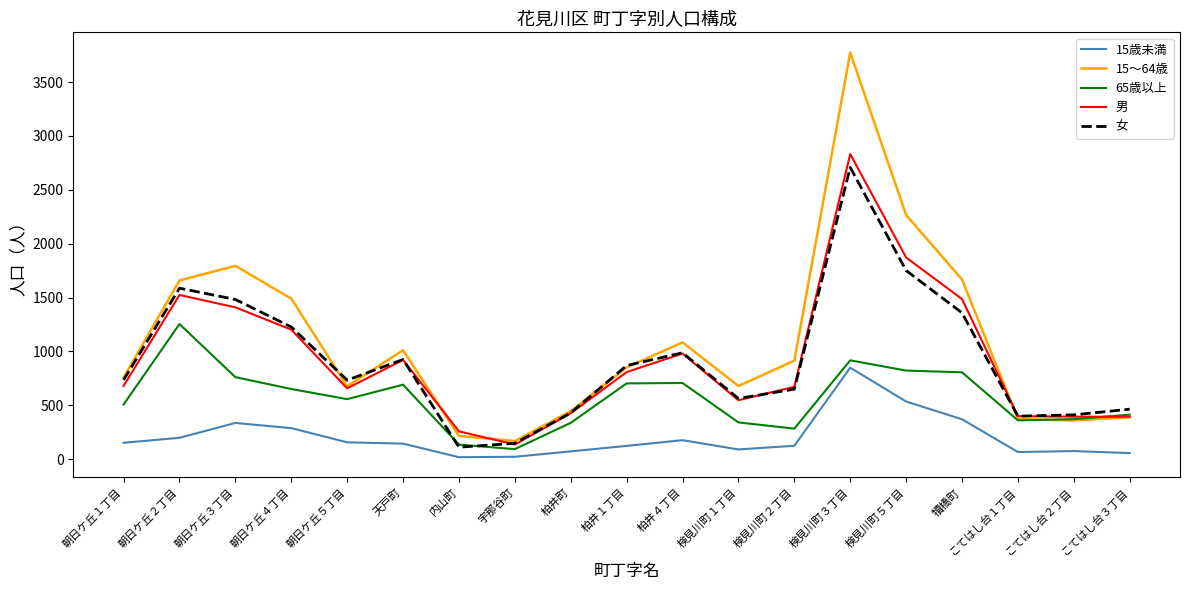

What is the difference between the maximum and minimum values in the 女 series?

2597